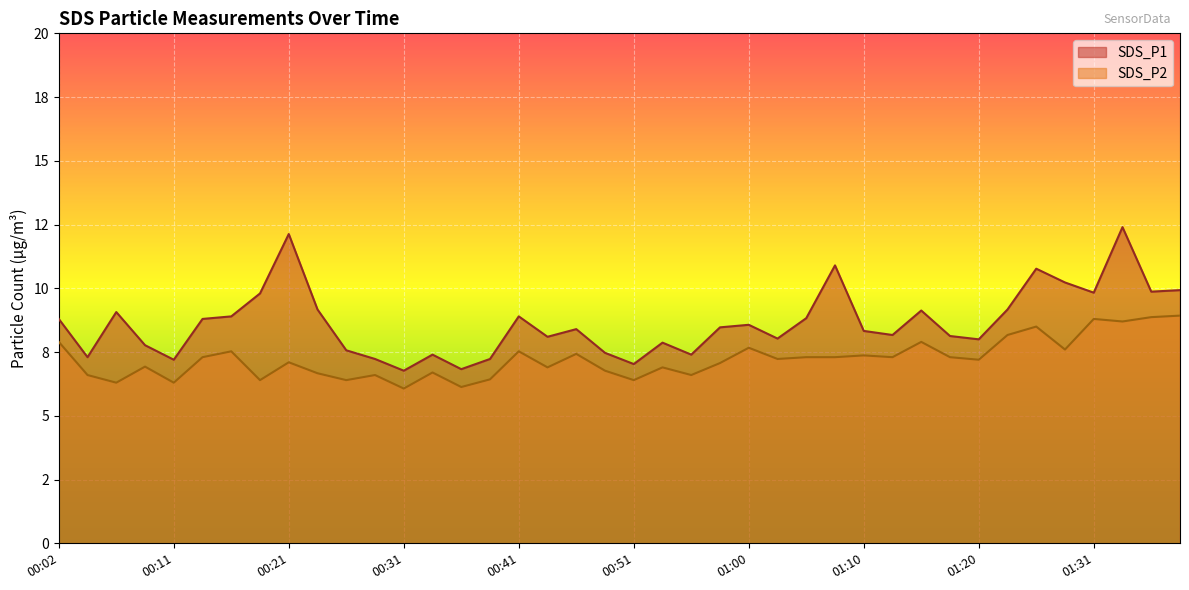

What is the difference between the maximum and minimum values in the SDS_P1 series?

5.6